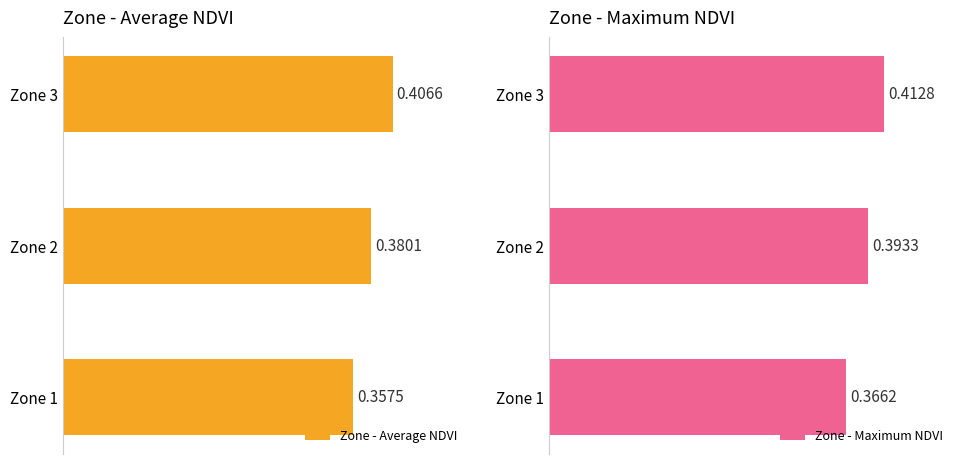

Reading left to right, transcribe all the data shown in this chart.

Zone - Average NDVI: 0.4	0.4	0.4
Zone - Maximum NDVI: 0.4	0.4	0.4